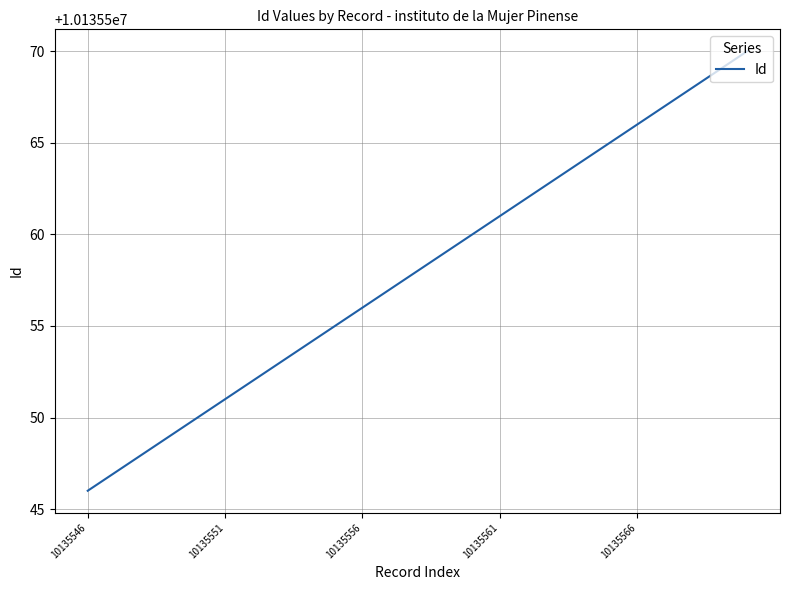

What is the difference between the maximum and minimum values?

24